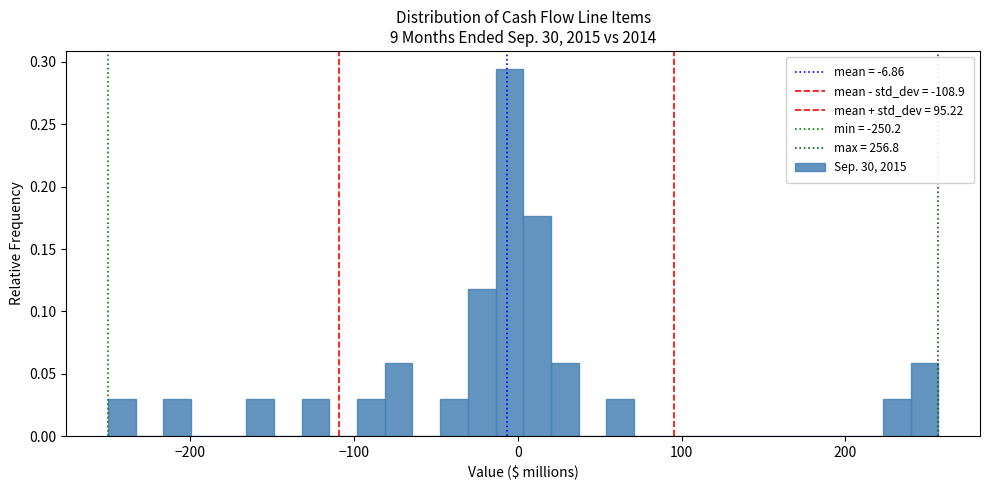

Read against the x-axis, roughly where is the centre of the tallest bar?

-10